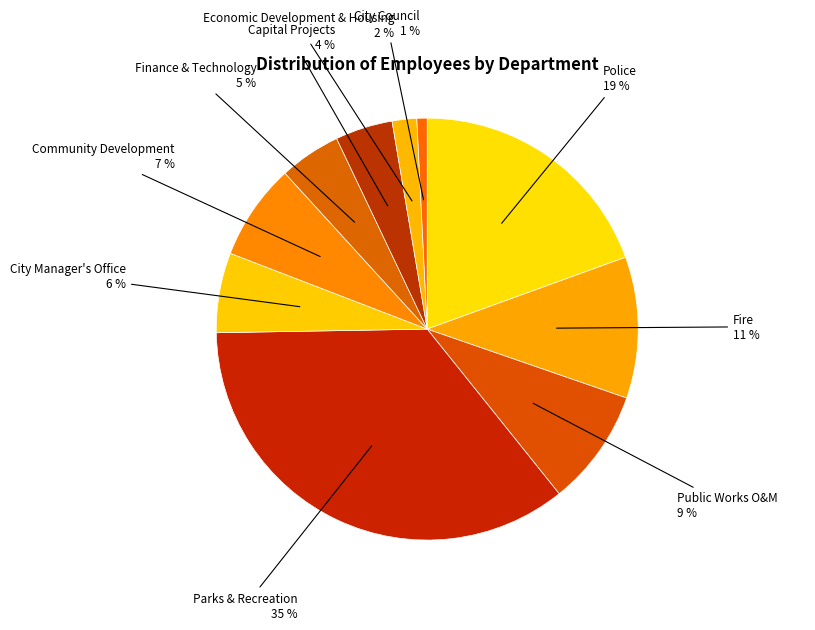

How many segments does this pie chart have?

10